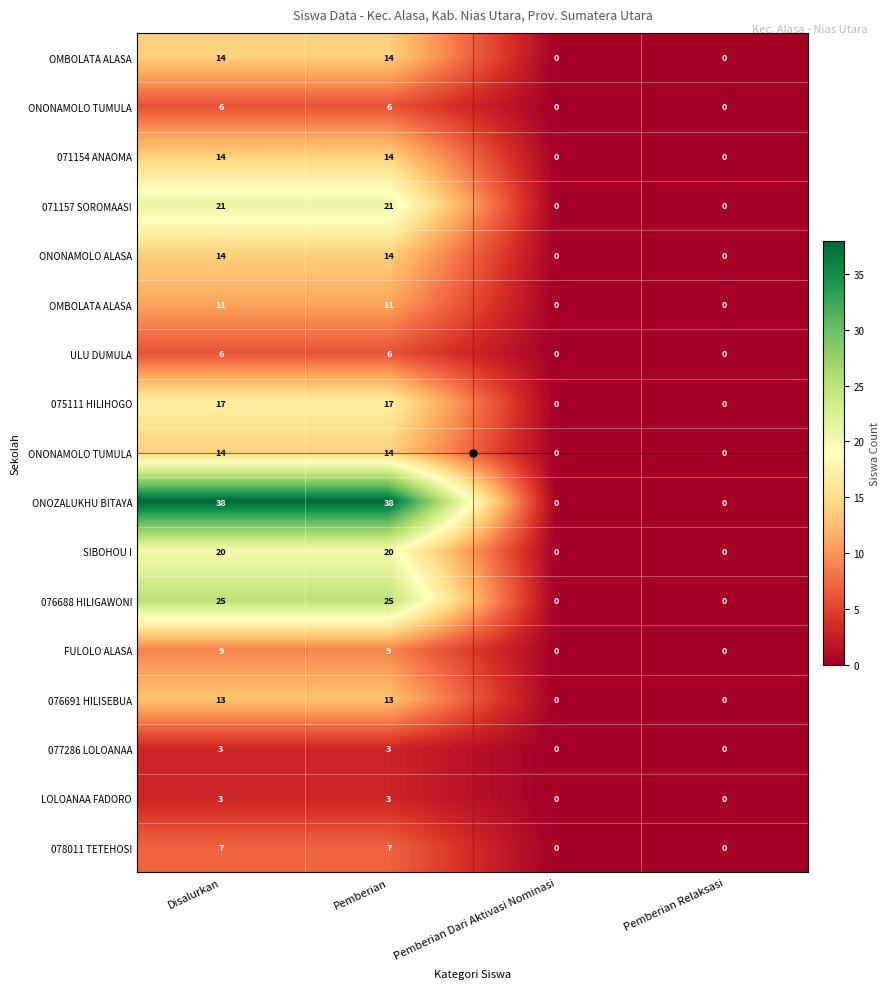

How many data points does each series have?

4